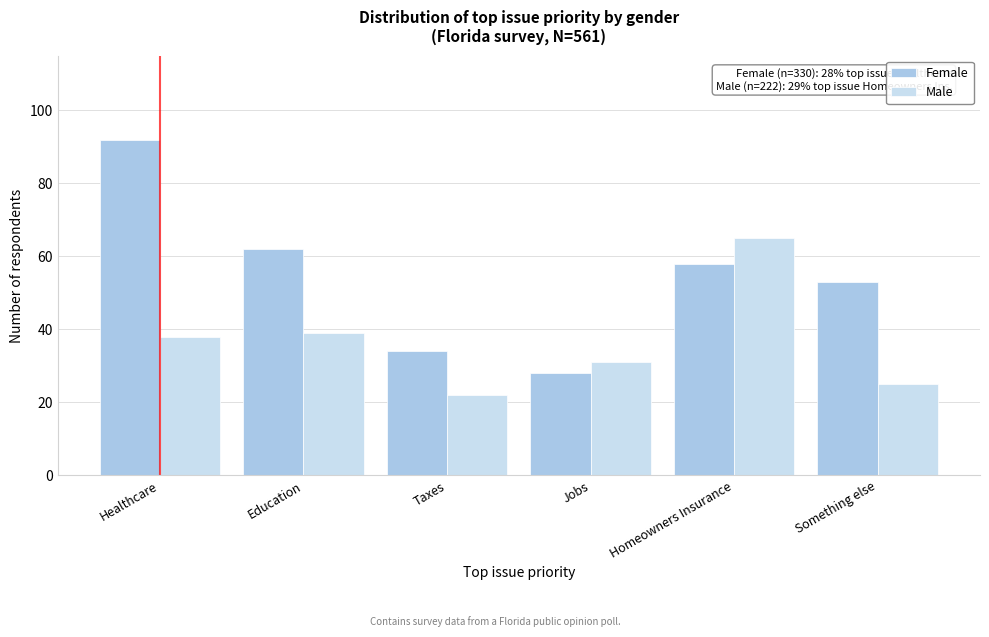

Reading right to left, what are all the values shown in this chart?

Female: 53	58	28	34	62	92
Male: 25	65	31	22	39	38